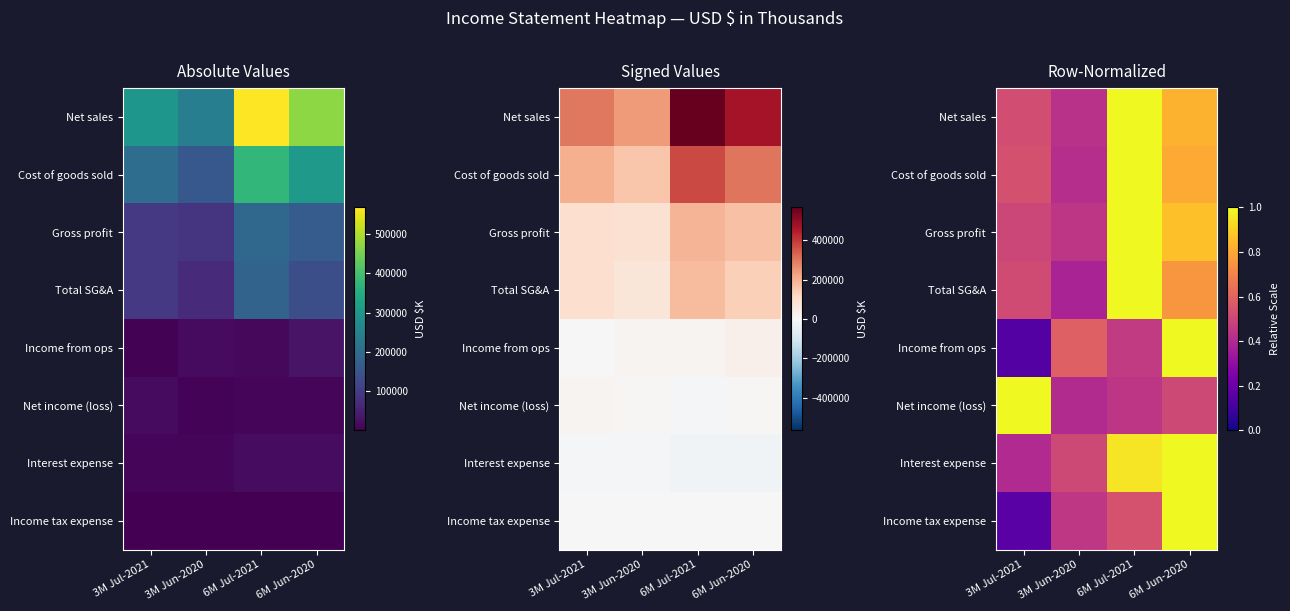

At how many categories does at least one series exceed 0?

4